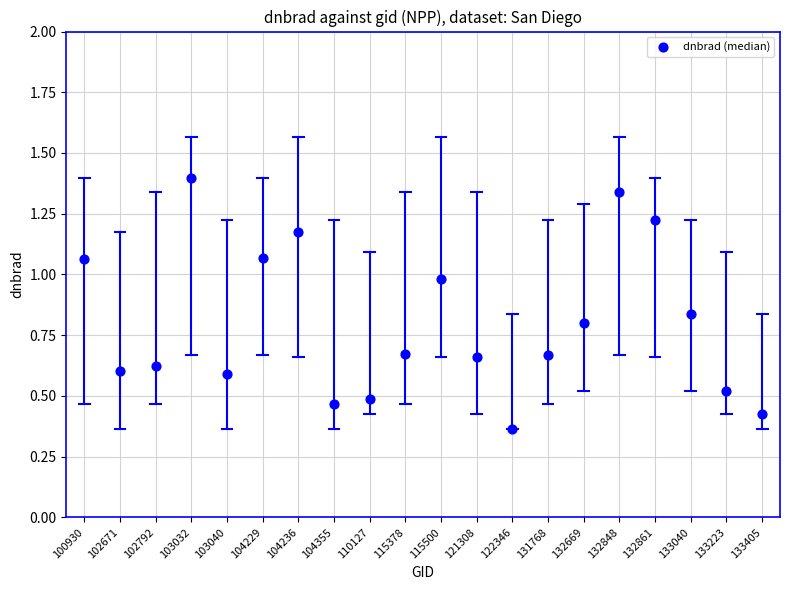

How many data points are displayed?

20